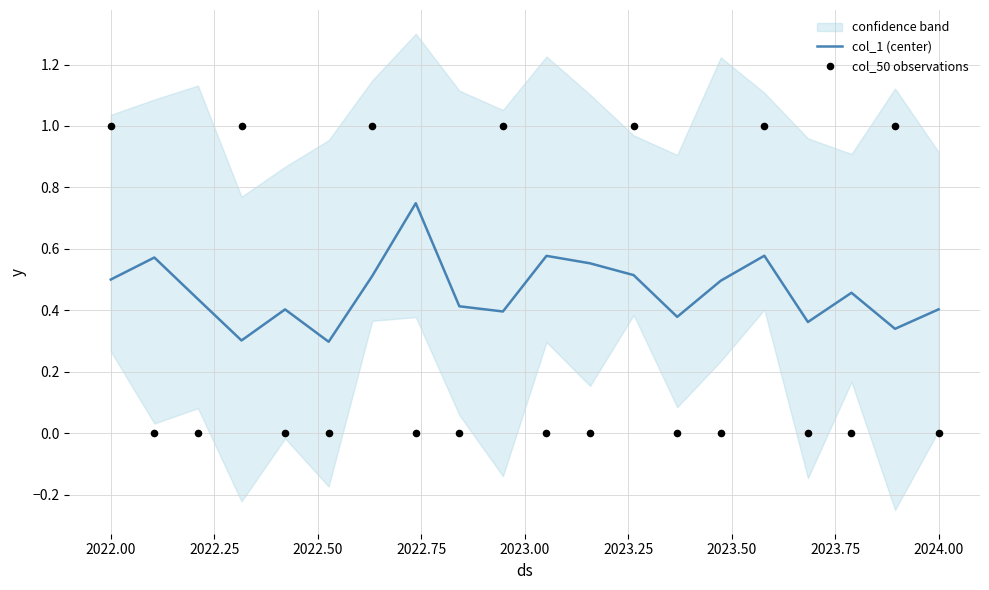

Which series has the largest total across all categories?

col_1 (center)